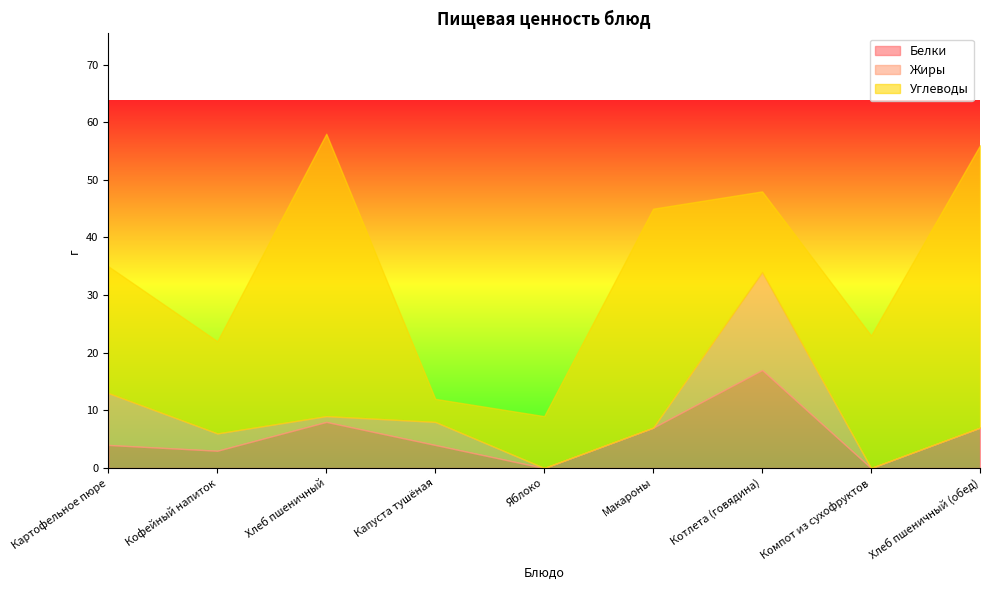

Reading left to right, list all the values displayed in this chart.

Белки: 4	3	8	4	0	7	17	0	7
Жиры: 9	3	1	4	0	0	17	0	0
Углеводы: 22	16	49	4	9	38	14	23	49